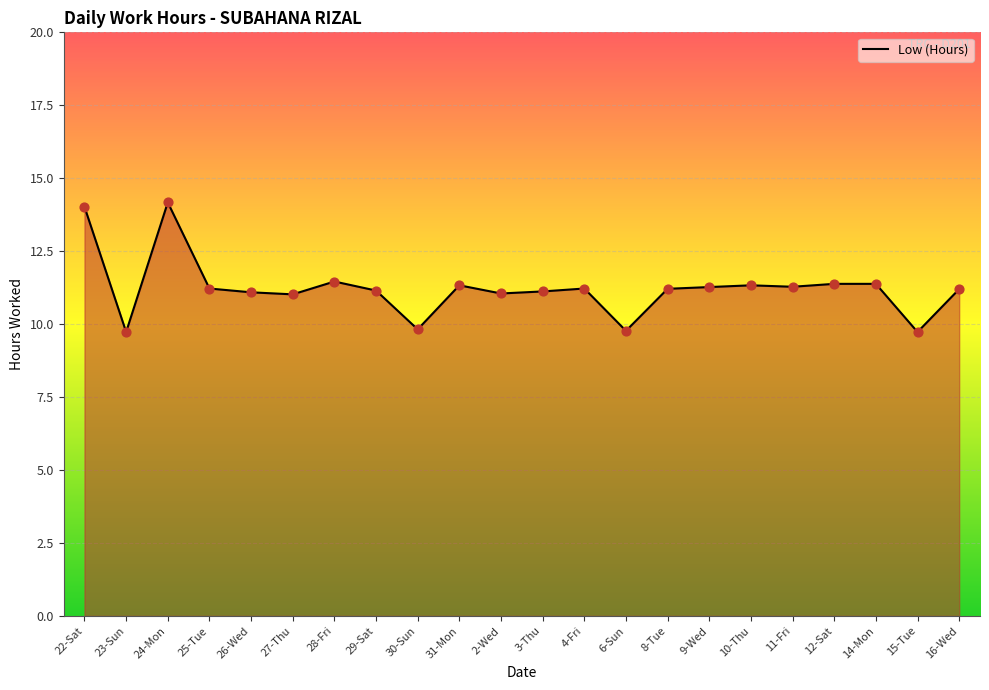

Approximately how many times larger is the value at 2-Wed compared to 25-Tue?

1.0